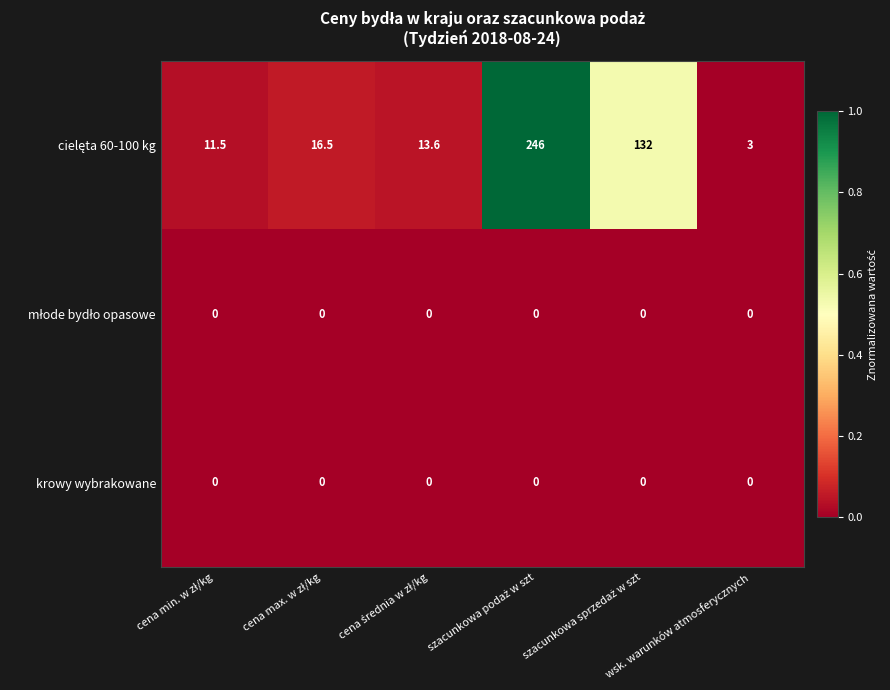

What is the greatest value displayed?

246.0